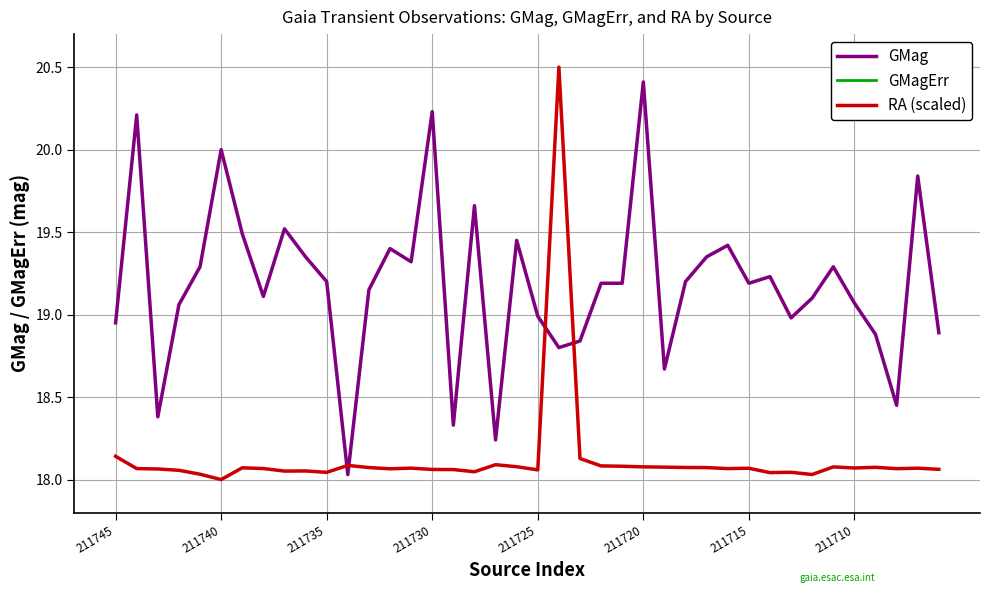

Is this an area chart (filled region under the line)?

No